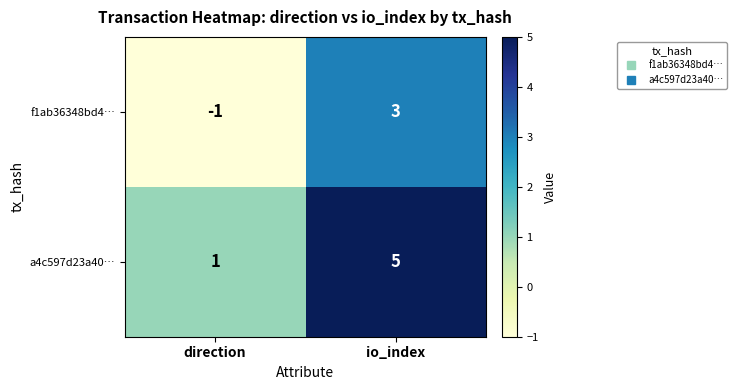

What is the minimum value shown in the chart?

-1